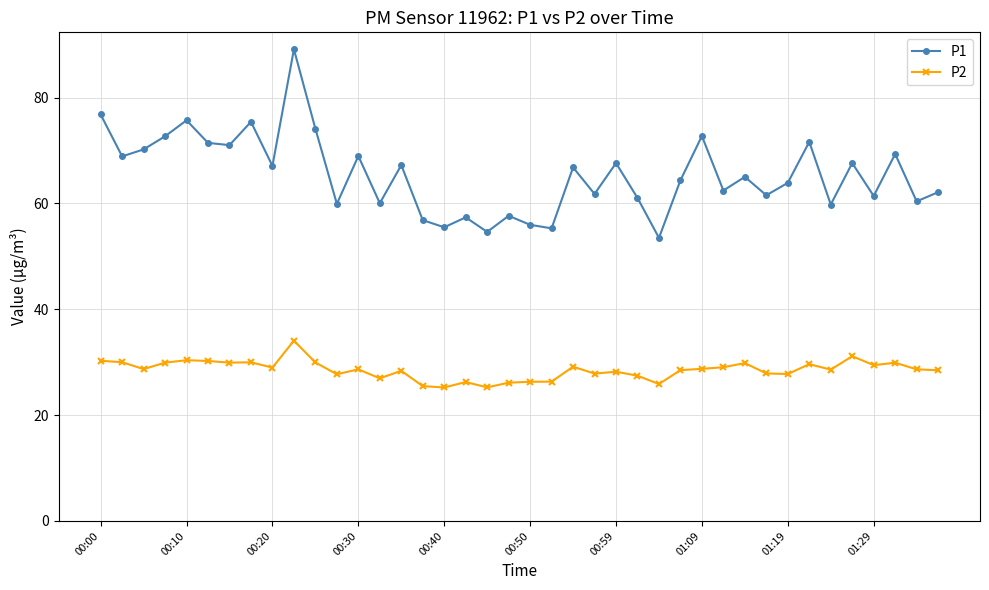

What is the greatest value displayed?

89.2